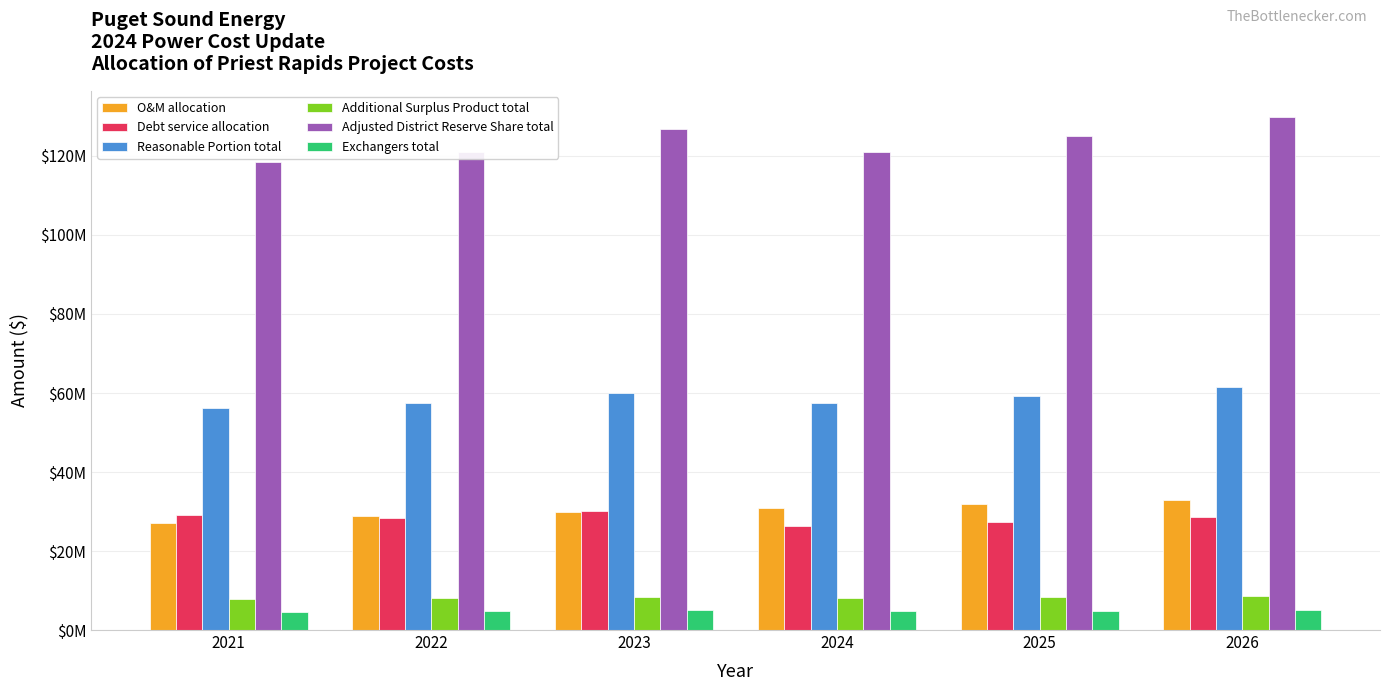

Reading right to left, what are all the values shown in this chart?

O&M allocation: 2026=32991715.2	2025=32028343.8	2024=30942718.2	2023=29943730.8	2022=28874305.5	2021=26975689.2
Debt service allocation: 2026=28602759.3	2025=27226653.3	2024=26425134.0	2023=30124678.8	2022=28484112.6	2021=29200138.5
Reasonable Portion total: 2026=61594474.5	2025=59254997.1	2024=57367852.2	2023=60068409.6	2022=57358418.1	2021=56175827.7
Additional Surplus Product total: 2026=8638625.0	2025=8310513.3	2024=8045841.3	2023=8424594.4	2022=8044518.1	2021=7878659.8
Adjusted District Reserve Share total: 2026=129990005.6	2025=125052733.5	2024=121070071.4	2023=126769372.8	2022=121050161.5	2021=118554403.0
Exchangers total: 2026=5091809.9	2025=4898413.1	2024=4742409.1	2023=4965655.2	2022=4741629.2	2021=4643868.4